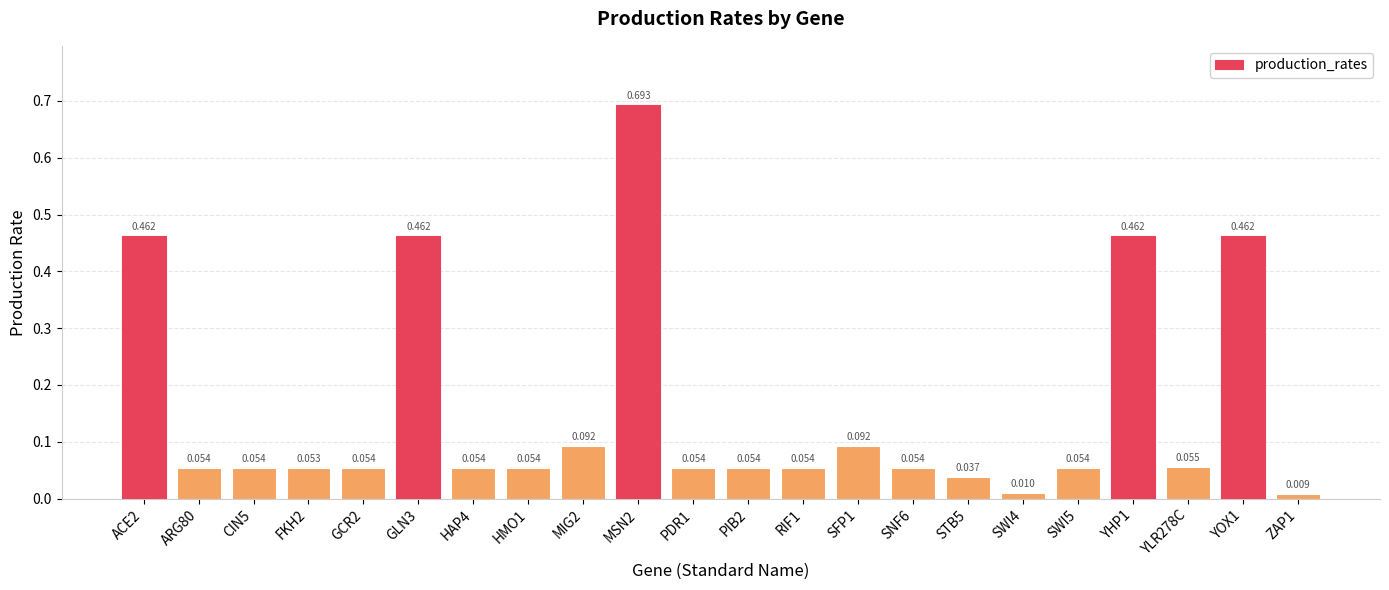

Rank the categories by value from lowest to highest.

ZAP1, SWI4, STB5, FKH2, HMO1, PIB2, RIF1, SNF6, ARG80, CIN5, GCR2, HAP4, PDR1, SWI5, YLR278C, MIG2, SFP1, ACE2, GLN3, YHP1, YOX1, MSN2